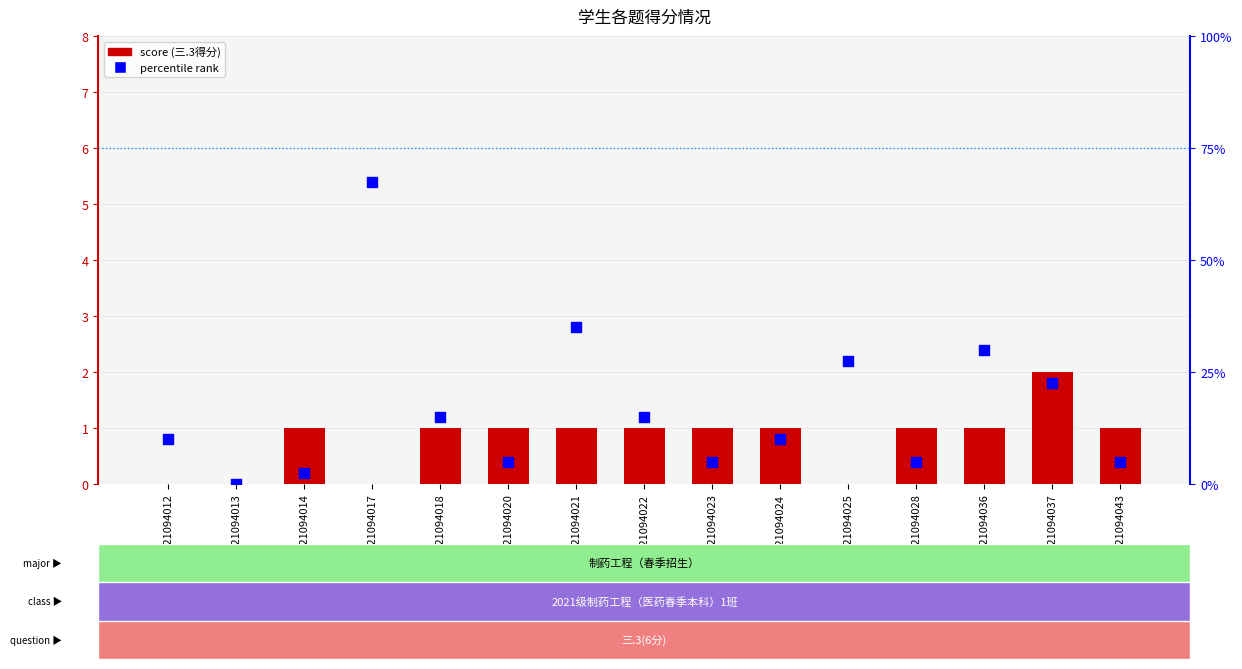

Which series has the widest spread of Y values?

percentile rank